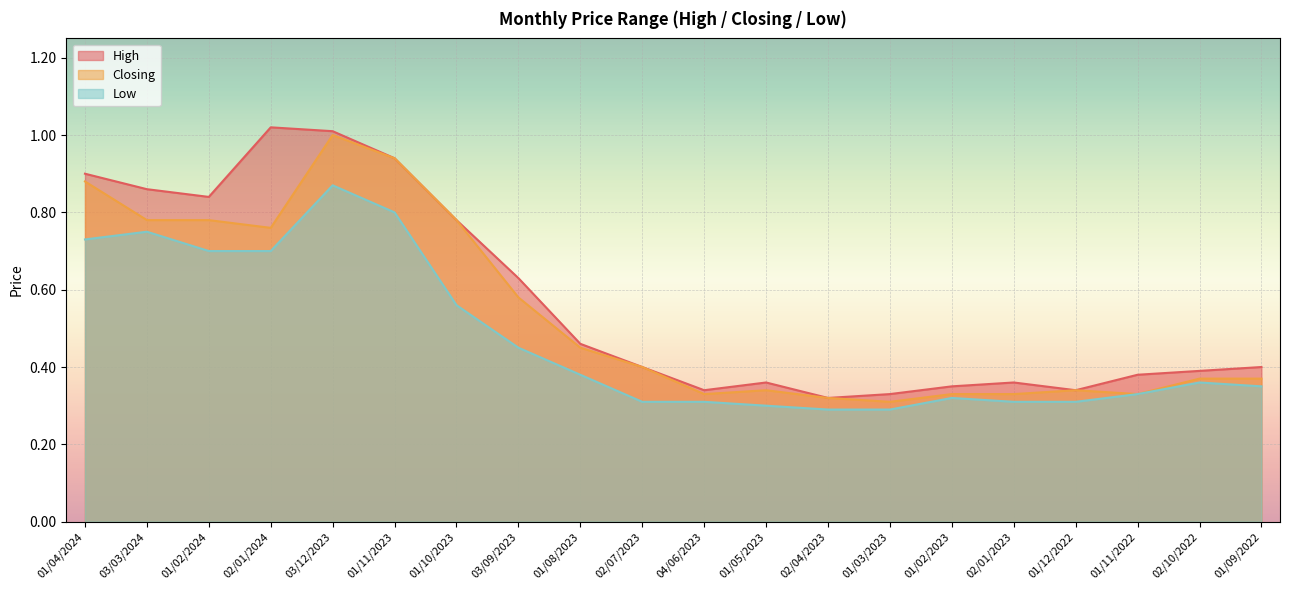

The Low series shows 0.9 at 03/12/2023. True or false?

True